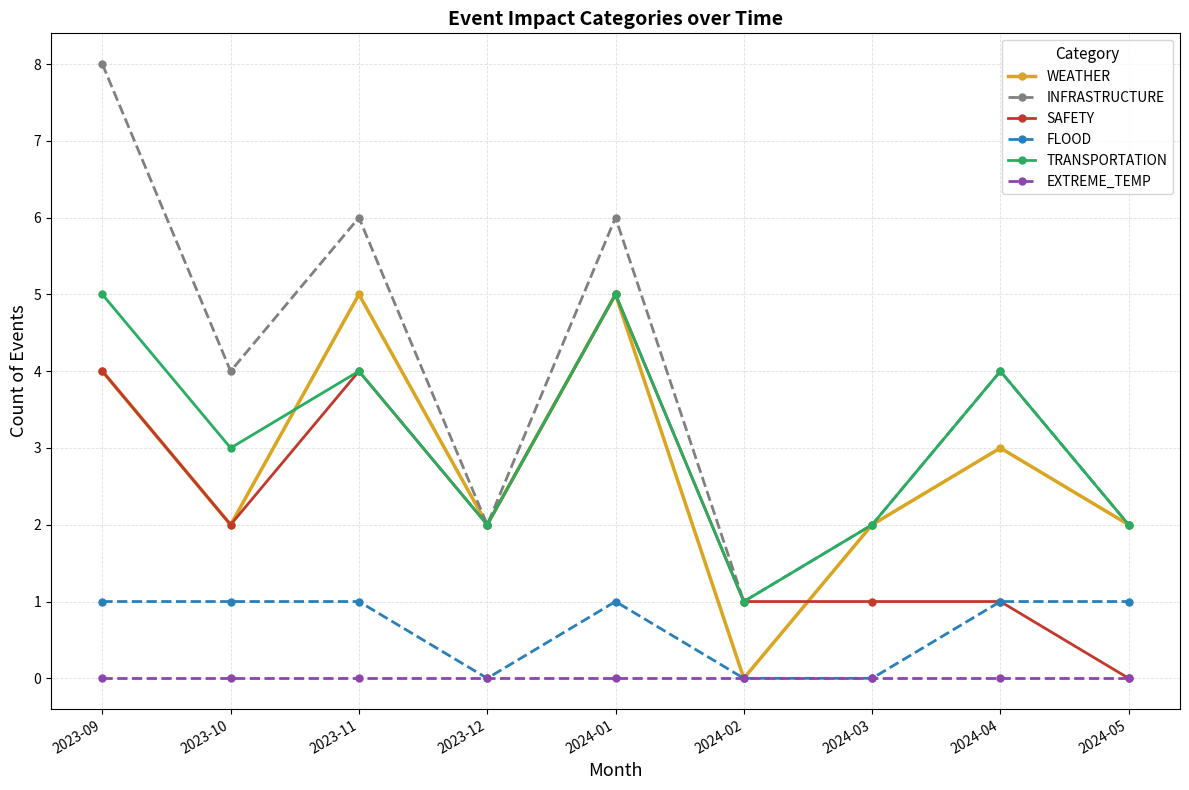

Reading left to right, extract all data points from this chart.

WEATHER: 2023-09=4	2023-10=2	2023-11=5	2023-12=2	2024-01=5	2024-02=0	2024-03=2	2024-04=3	2024-05=2
INFRASTRUCTURE: 2023-09=8	2023-10=4	2023-11=6	2023-12=2	2024-01=6	2024-02=1	2024-03=2	2024-04=4	2024-05=2
SAFETY: 2023-09=4	2023-10=2	2023-11=4	2023-12=2	2024-01=5	2024-02=1	2024-03=1	2024-04=1	2024-05=0
FLOOD: 2023-09=1	2023-10=1	2023-11=1	2023-12=0	2024-01=1	2024-02=0	2024-03=0	2024-04=1	2024-05=1
TRANSPORTATION: 2023-09=5	2023-10=3	2023-11=4	2023-12=2	2024-01=5	2024-02=1	2024-03=2	2024-04=4	2024-05=2
EXTREME_TEMP: 2023-09=0	2023-10=0	2023-11=0	2023-12=0	2024-01=0	2024-02=0	2024-03=0	2024-04=0	2024-05=0